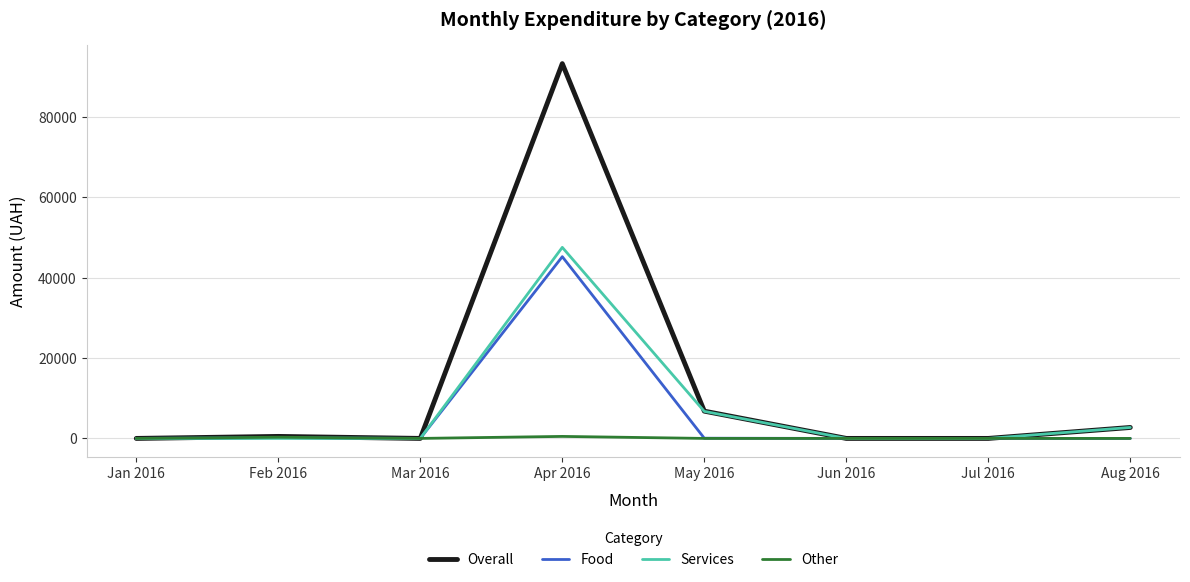

What is the sum of all Overall values?

103230.8